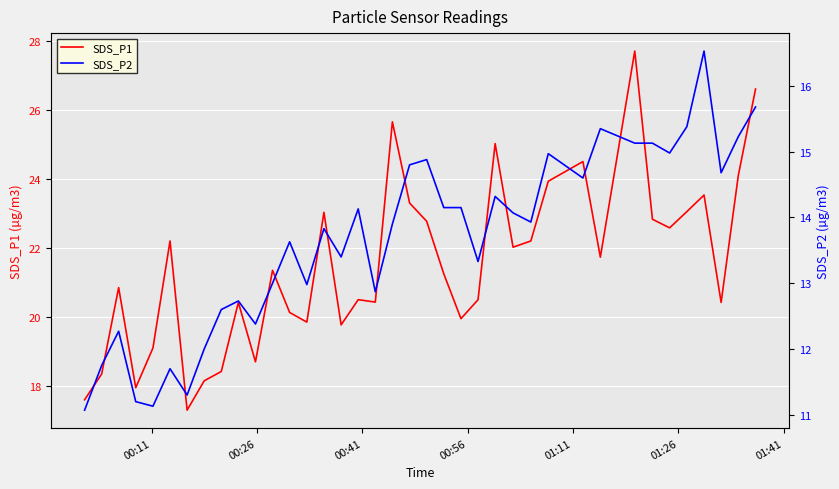

What is the highest value of the SDS_P1 series?

27.7